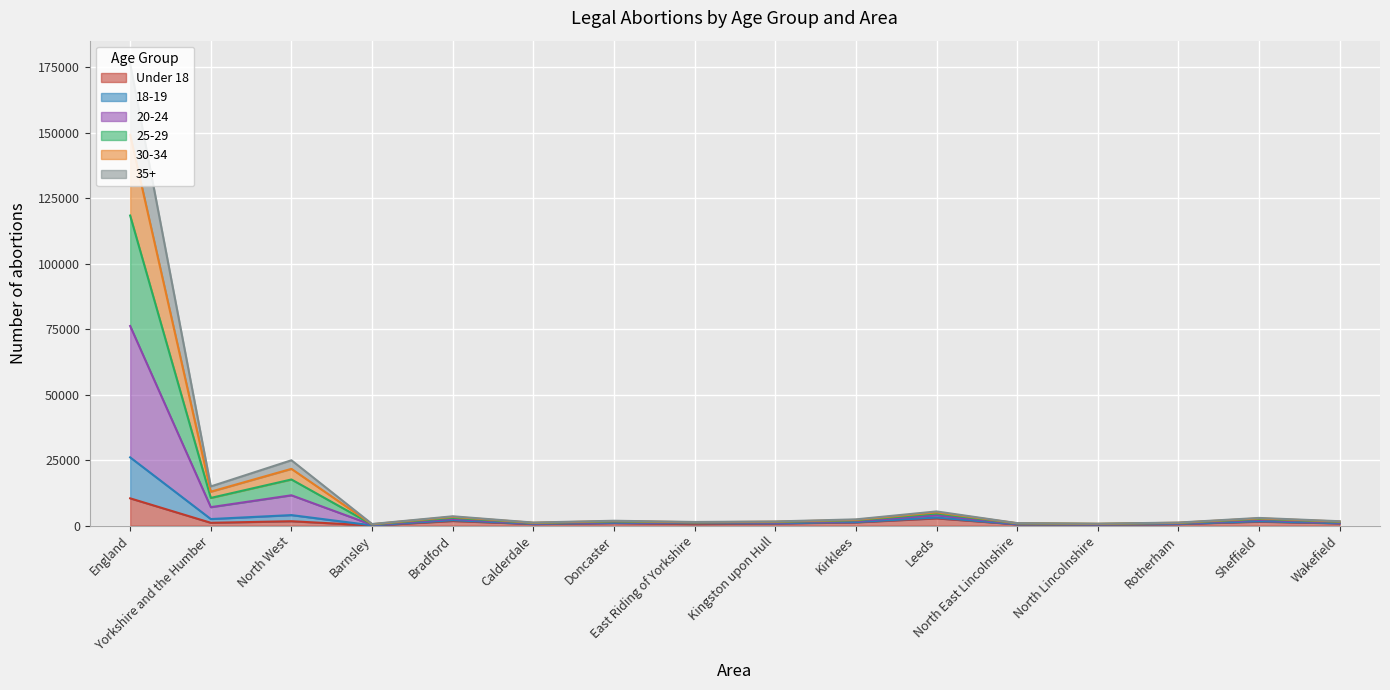

At which category does 20-24 reach its first local valley?

Yorkshire and the Humber